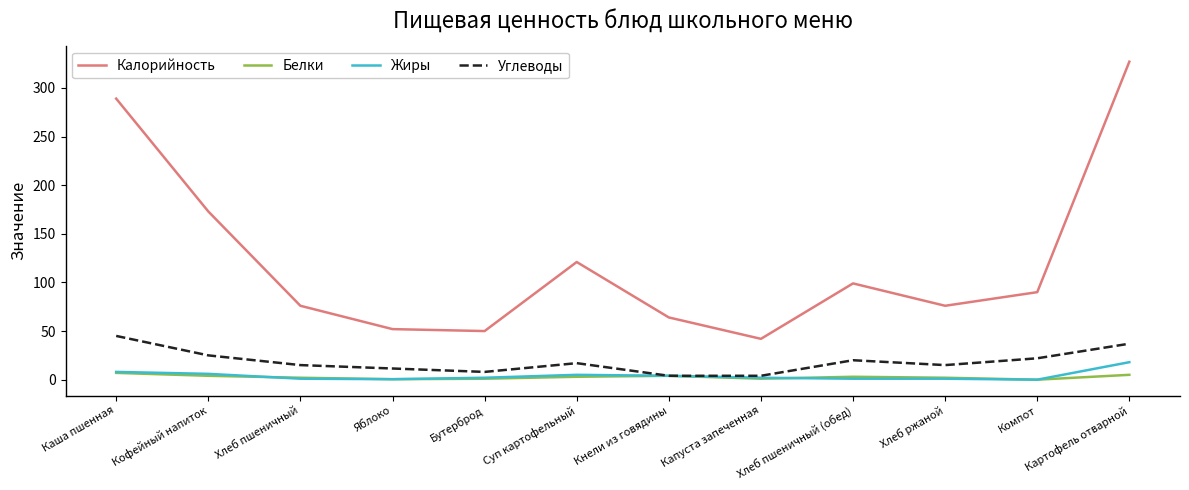

True or false: Калорийность has a value of 45.6 at Хлеб ржаной.

False